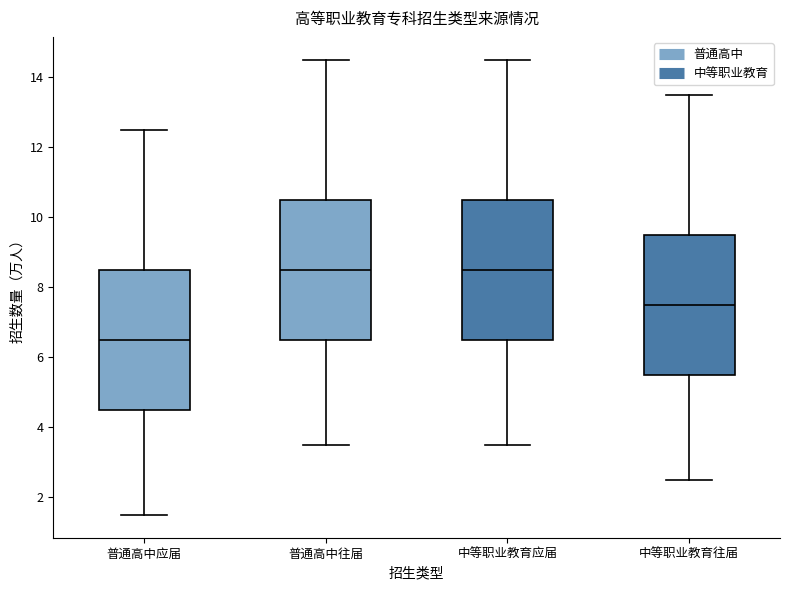

Reading left to right, read every box against the y-axis: the position of its median line, the range the box covers, and the ends of its whiskers. The values are not printed on the chart, so give them approximately, as read against the axis.

普通高中应届: median 6.6, box 4.6 to 8.6, whiskers 1.6 to 12.6
普通高中往届: median 8.6, box 6.6 to 10.6, whiskers 3.6 to 14.6
中等职业教育应届: median 8.6, box 6.6 to 10.6, whiskers 3.6 to 14.6
中等职业教育往届: median 7.6, box 5.6 to 9.6, whiskers 2.6 to 13.6